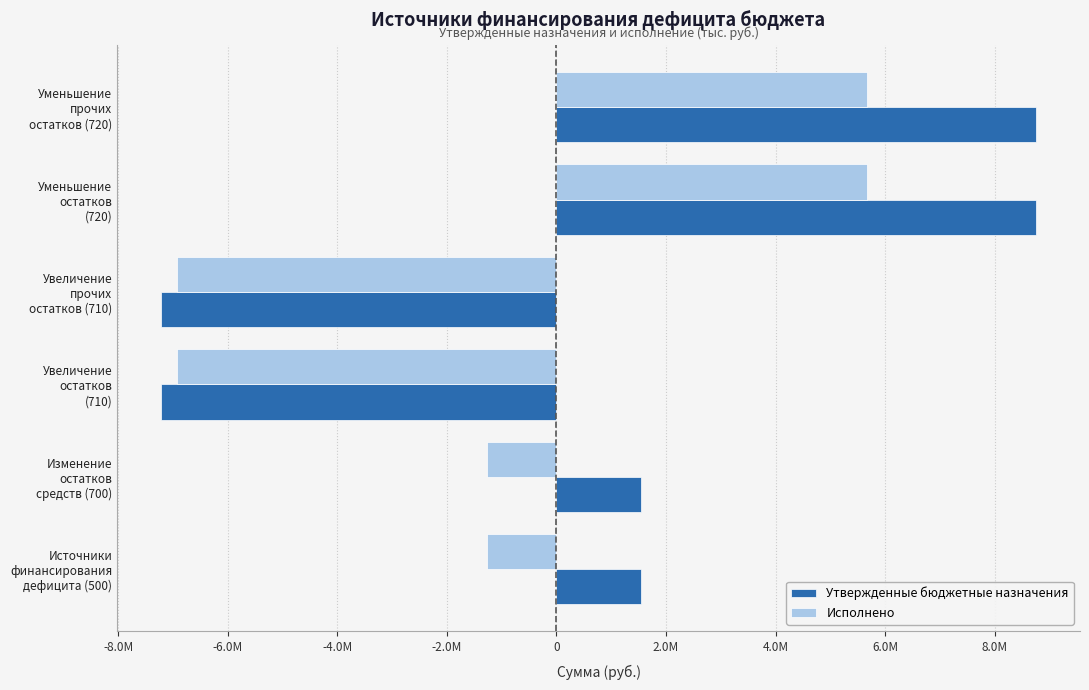

What are all the series names shown in the legend?

Утвержденные бюджетные назначения, Исполнено